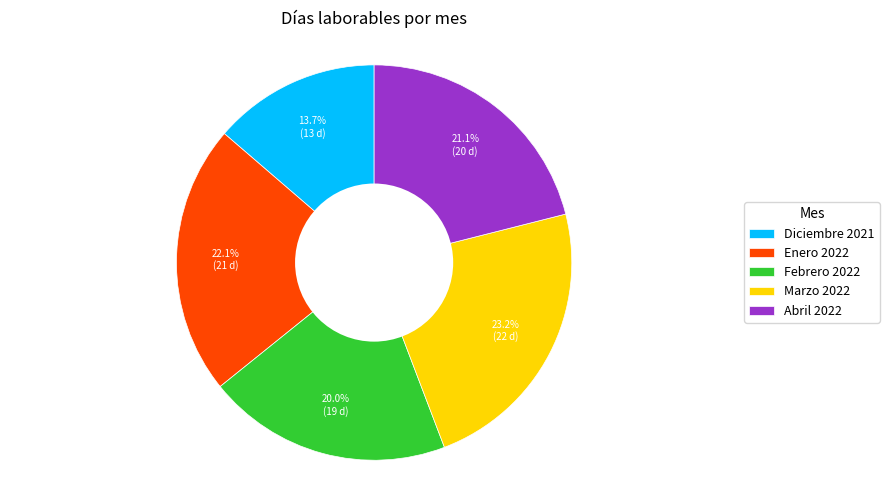

How many segments does this pie chart have?

5